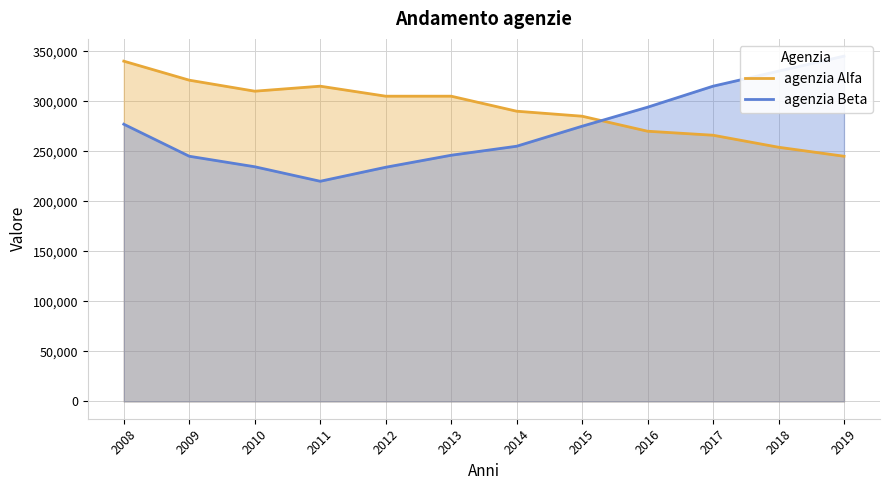

What is the difference between the second highest and minimum values in the agenzia Alfa series?

76000